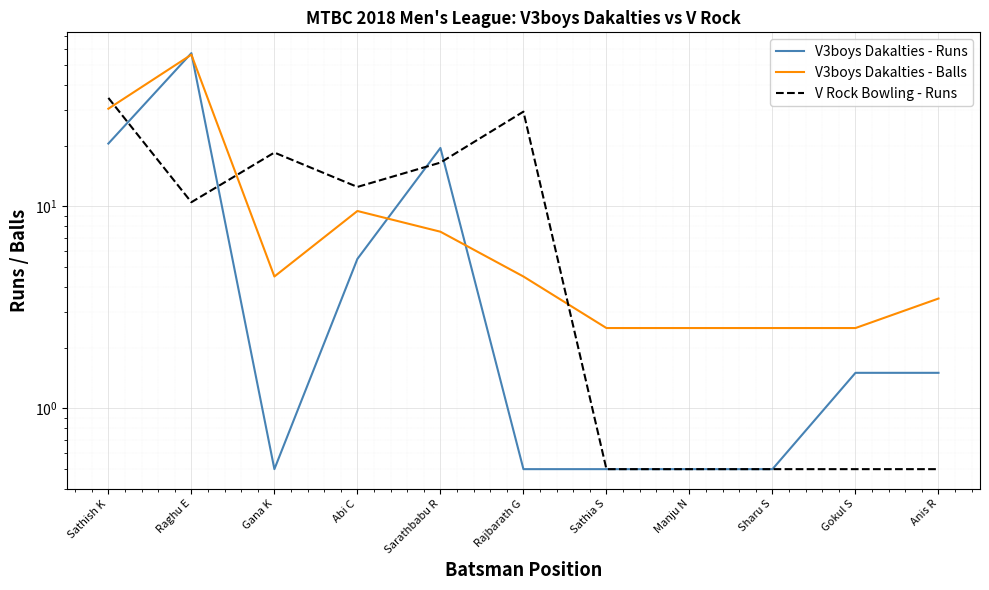

Reading left to right, list all the values displayed in this chart.

V3boys Dakalties - Runs: 20.5	57.5	0.5	5.5	19.5	0.5	0.5	0.5	0.5	1.5	1.5
V3boys Dakalties - Balls: 30.5	56.5	4.5	9.5	7.5	4.5	2.5	2.5	2.5	2.5	3.5
V Rock Bowling - Runs: 34.5	10.5	18.5	12.5	16.5	29.5	0.5	0.5	0.5	0.5	0.5